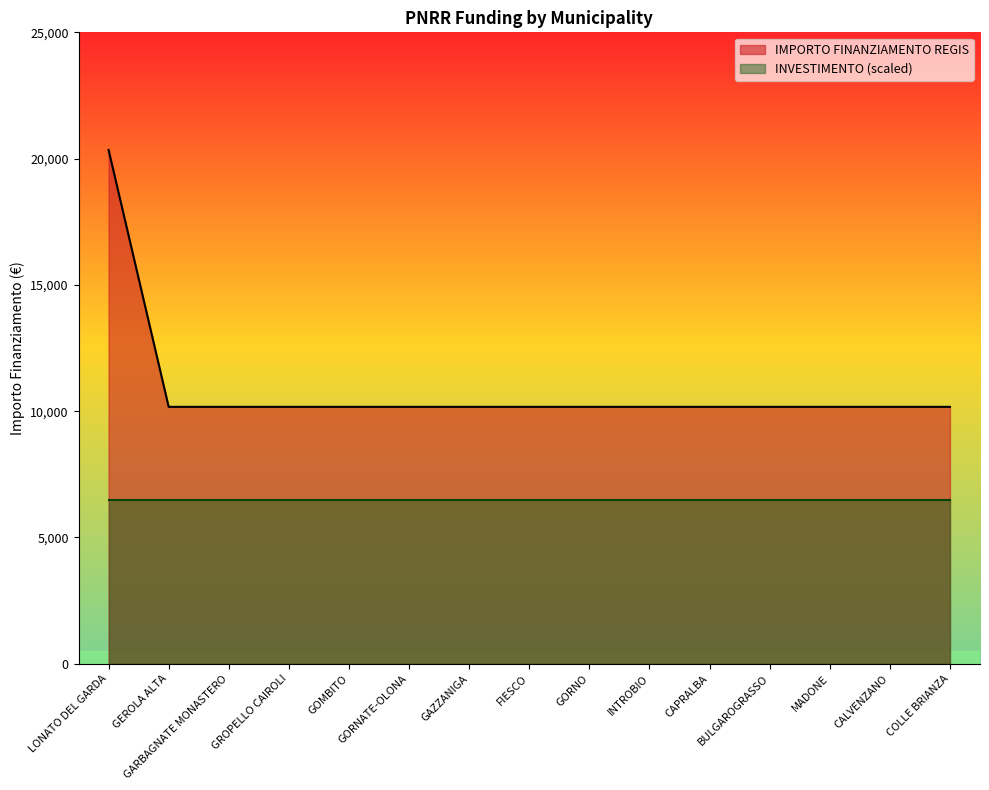

Approximately how many times larger is the value at FIESCO compared to GORNATE-OLONA?

1.0